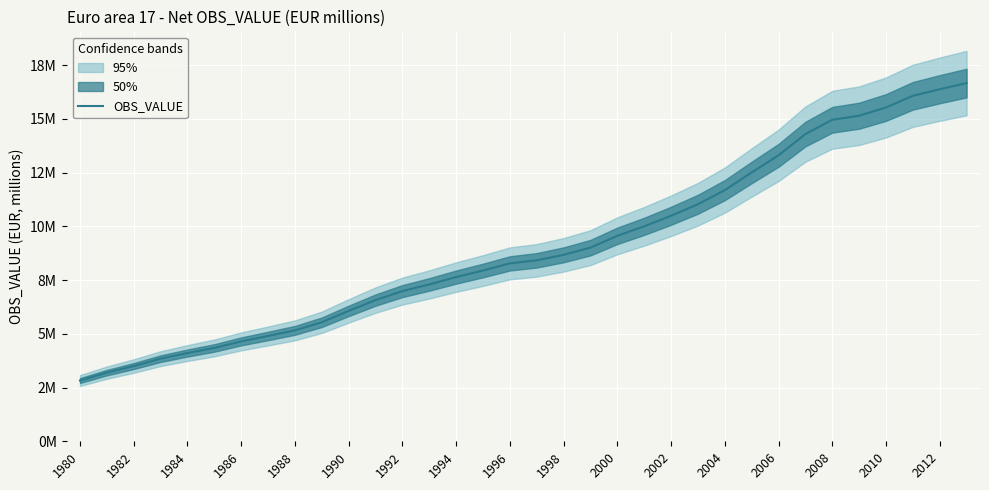

How many data points are less than 8418818?

17